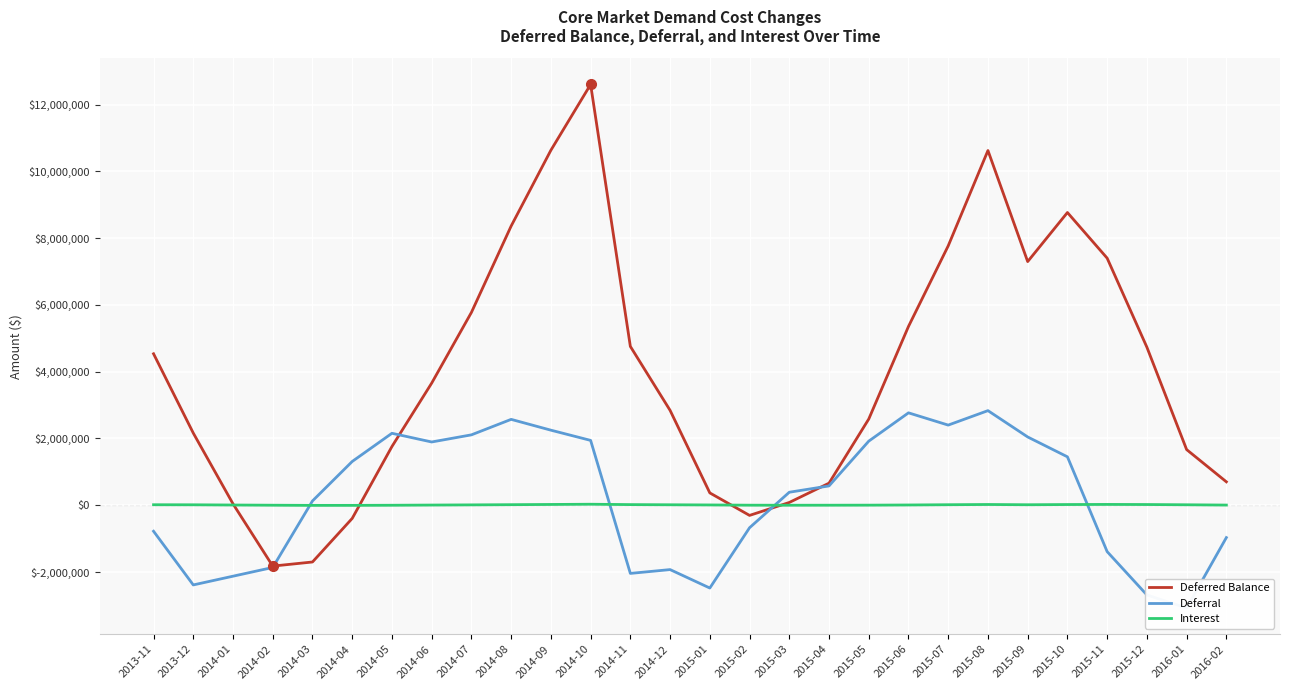

Reading left to right, what are all the values shown in this chart?

Deferred Balance: 4535624.5	2160689.1	40692.1	-1823428.4	-1700445.6	-395009.9	1758115.1	3656601.9	5774130.0	8361146.8	10631126.3	12601985.2	4756348.2	2841213.8	368740.4	-305162.4	82431.6	660514.3	2581068.7	5354543.6	7768687.2	10622762.4	7296664.5	8766168.5	7399140.3	4732377.2	1665913.7	700761.7
Deferral: -779324.7	-2387454.9	-2125961.1	-1864221.9	128015.9	1309978.0	2154215.3	1893790.5	2107434.8	2571078.6	2247645.0	1941514.1	-2042189.5	-1928263.2	-2480316.0	-674822.2	388436.3	577862.5	1918731.2	2766580.3	2399363.6	2832631.5	2044052.9	1449363.2	-1390444.6	-2687186.8	-3079526.2	-969453.7
Interest: 14159.6	12519.6	5964.1	101.5	-5033.2	-4542.3	-1090.3	4696.3	10093.2	15938.2	22334.6	29344.8	18112.1	13128.8	7842.5	919.3	-842.3	220.2	1823.2	6894.6	14780.0	21443.7	13993.6	20140.8	23416.5	20423.7	13062.7	4301.7